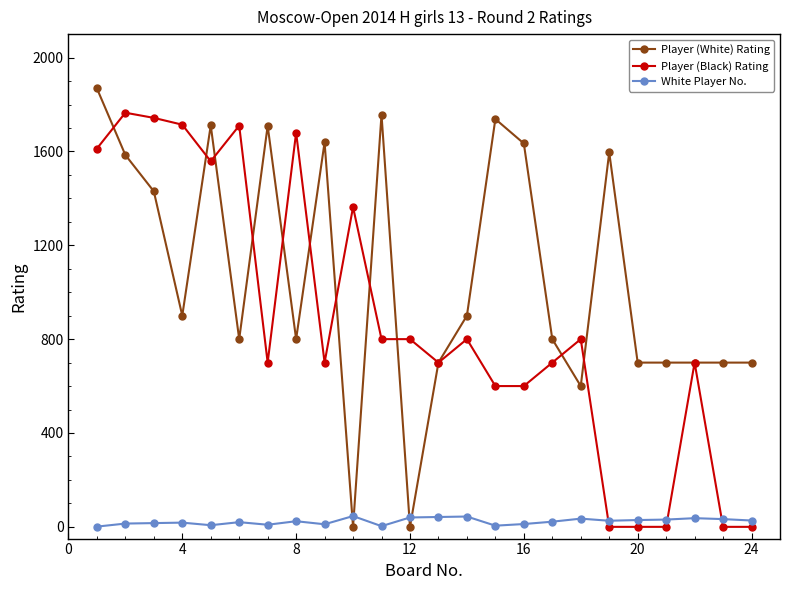

True or false: White Player No. and Player (White) Rating cross at least once.

True